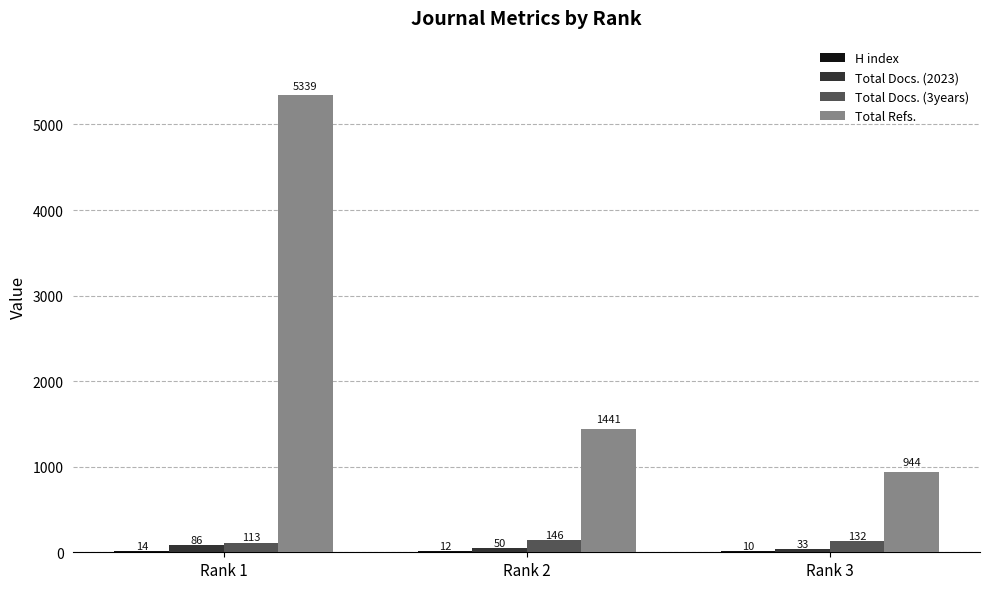

Read the Total Docs. (3years) value at Rank 1, to the nearest 5.

115